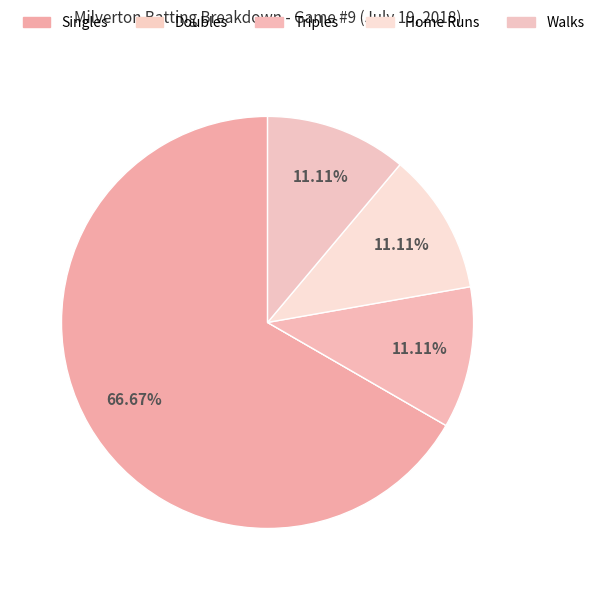

How much of the chart is everything except Singles?

33.3%